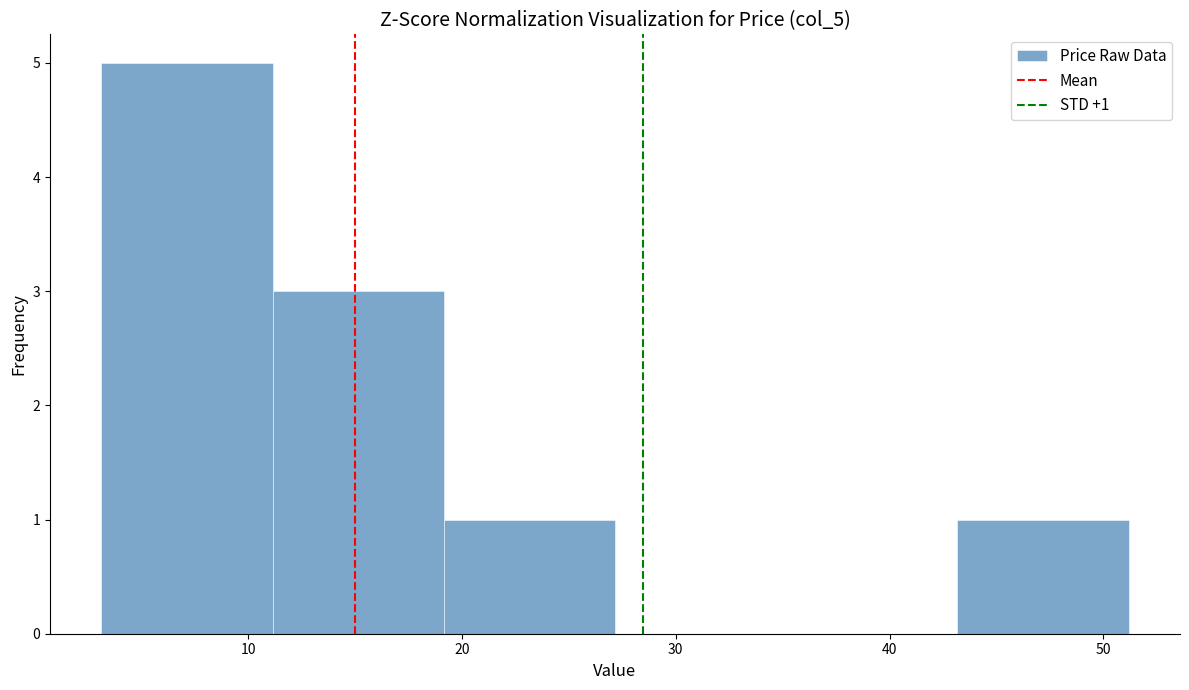

Over which range of the x-axis is the bar tallest?

3 to 11